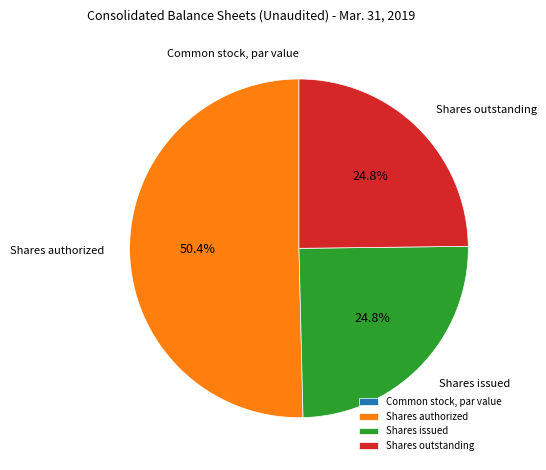

Do Shares authorized and Shares issued together represent more than half of the pie?

Yes